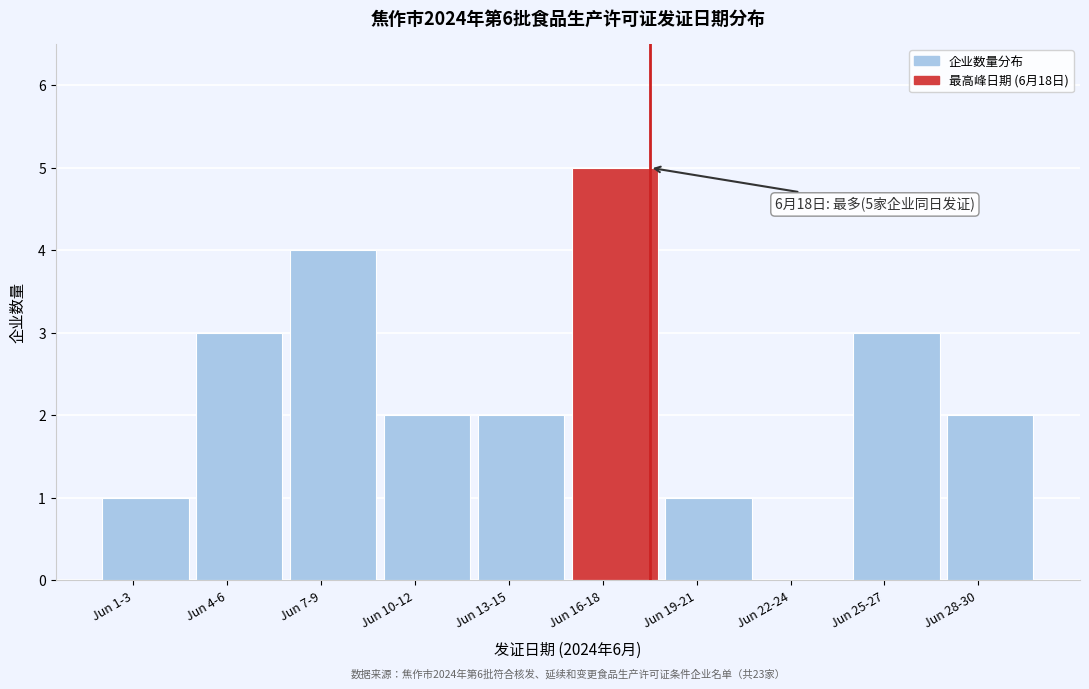

Reading left to right, what are all the values shown in this chart?

Jun 1-3=1	Jun 4-6=3	Jun 7-9=4	Jun 10-12=2	Jun 13-15=2	Jun 16-18=5	Jun 19-21=1	Jun 22-24=0	Jun 25-27=3	Jun 28-30=2